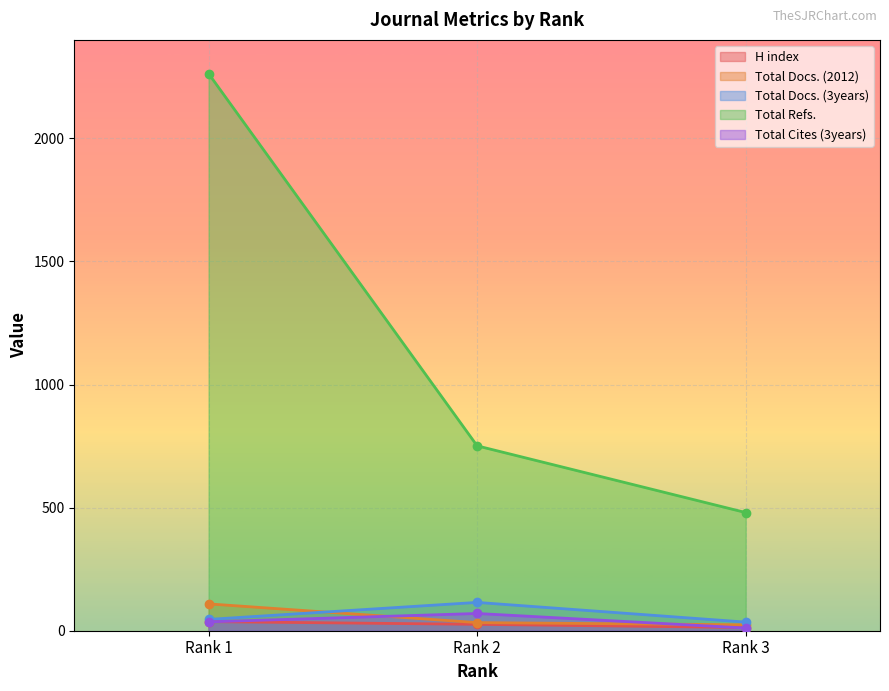

What is the value of the Total Refs. point at the 3rd from the left?

480